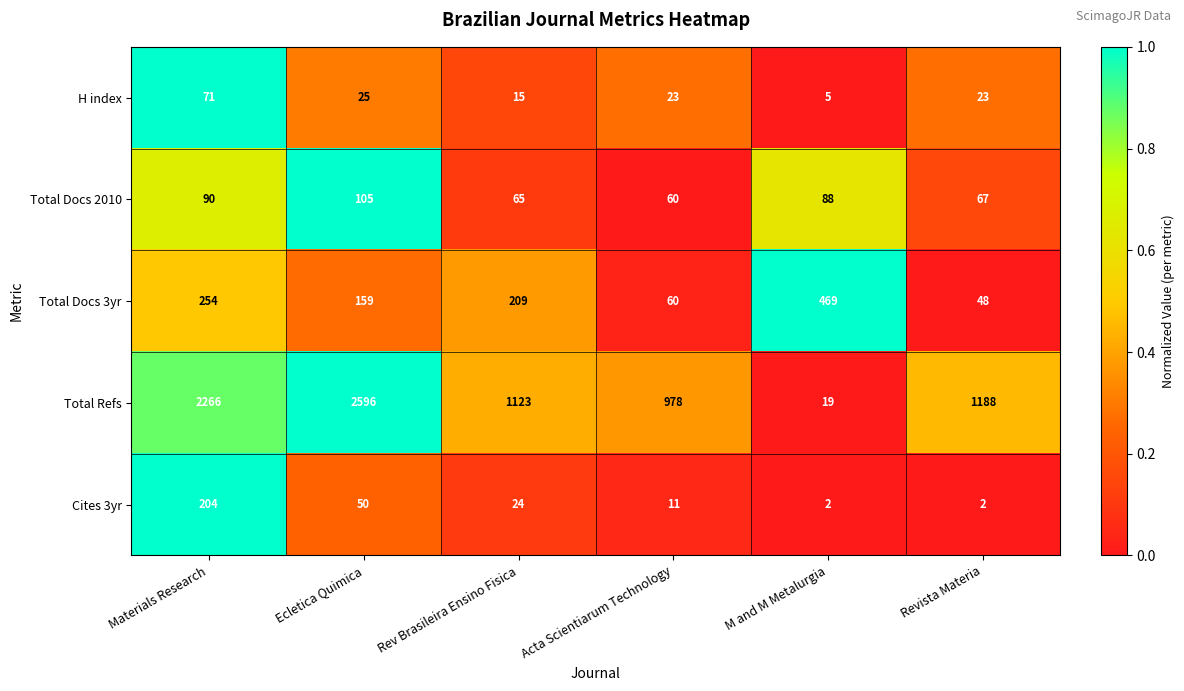

Rank the series by their maximum value, from lowest to highest.

H index, Total Docs 2010, Cites 3yr, Total Docs 3yr, Total Refs